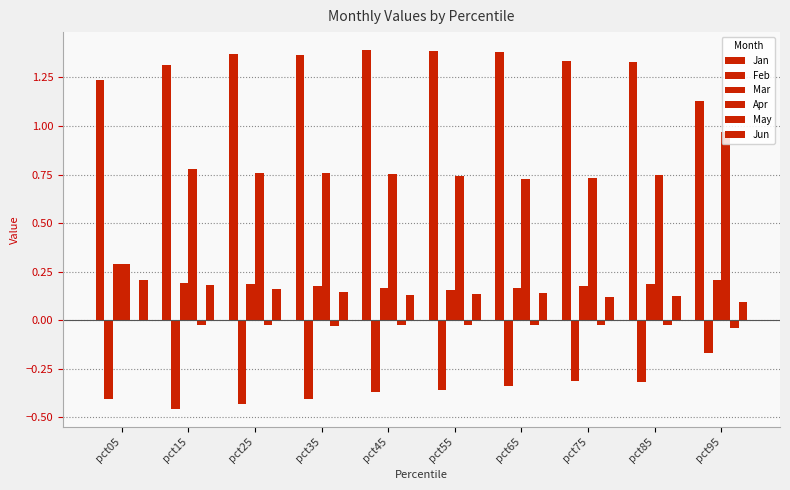

How many groups of bars are there?

10